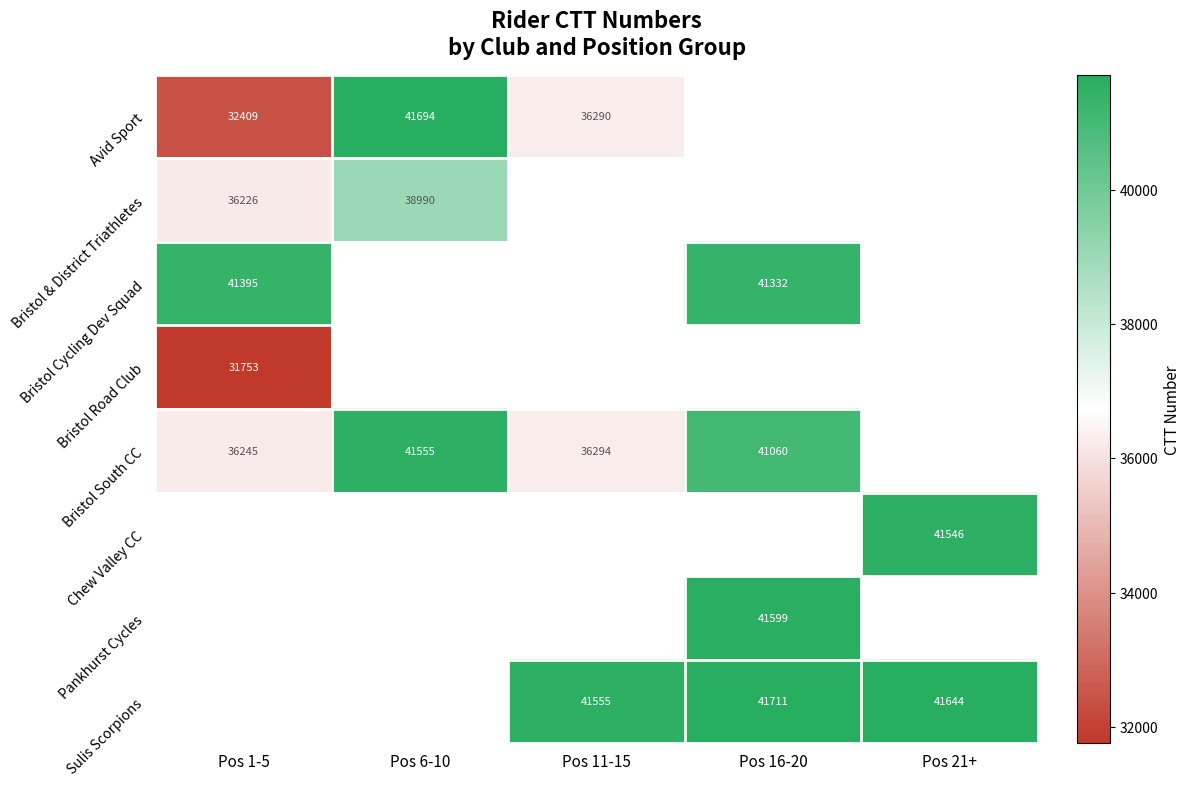

What is the spread (max minus min) of values at Pos 6-10?

2704.0